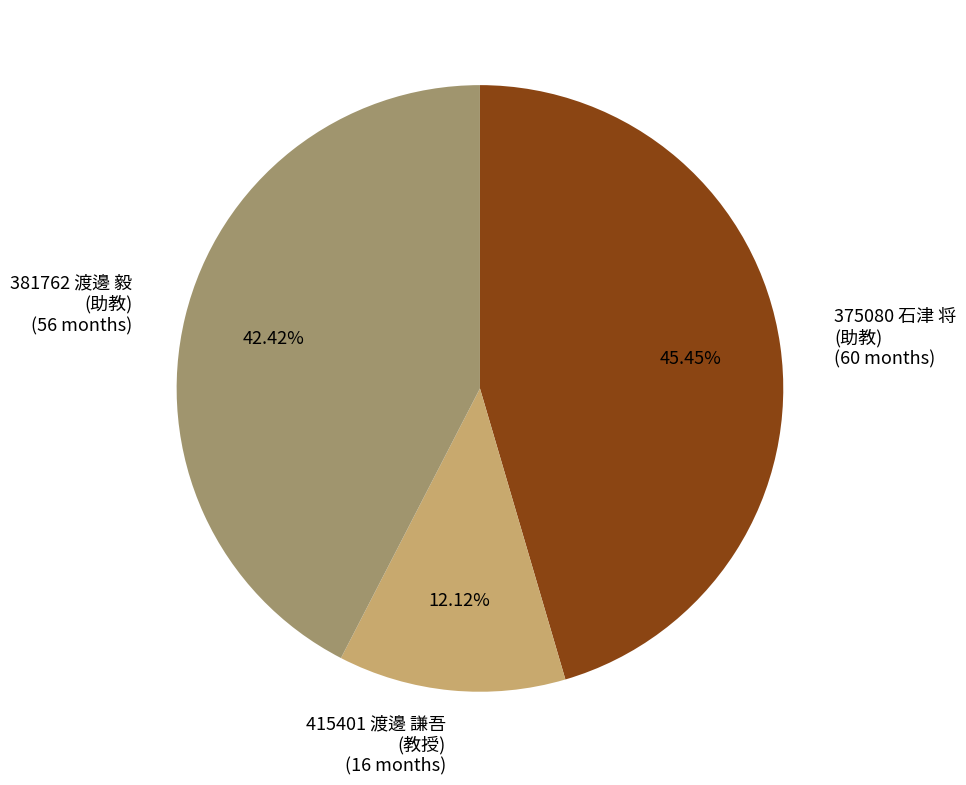

Is there any slice that represents more than half of the pie?

No